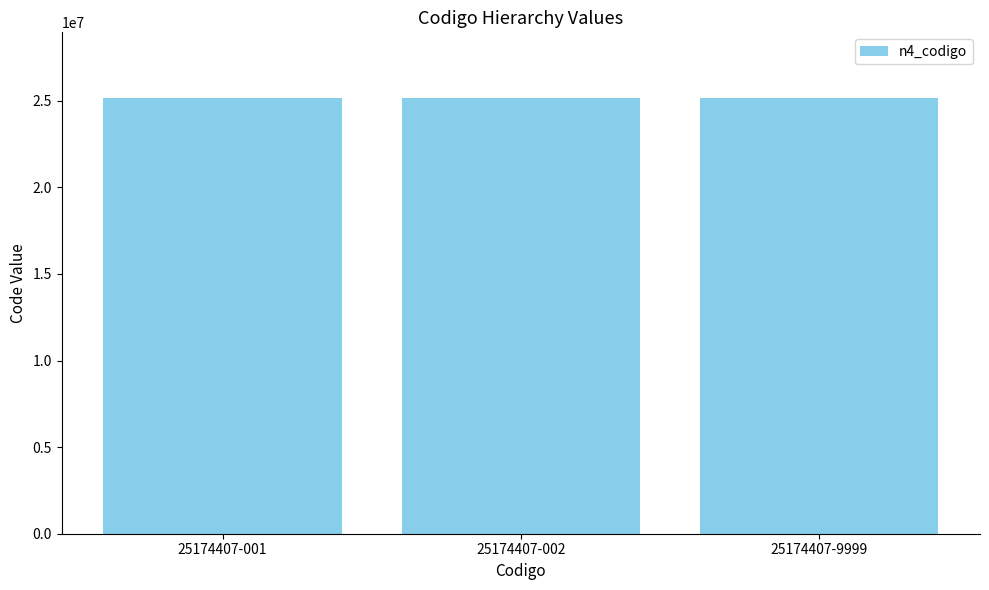

What is the smallest value displayed?

25000000